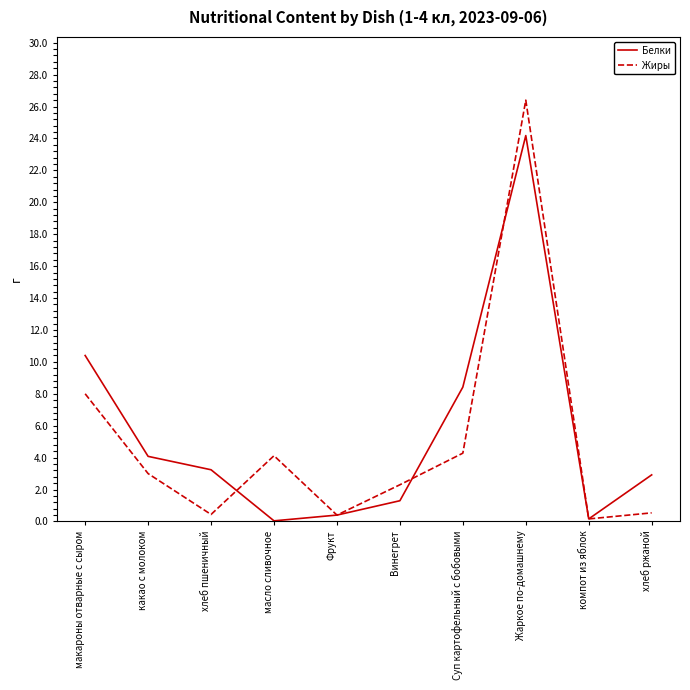

Which category has the highest value across all series?

Жаркое по-домашнему